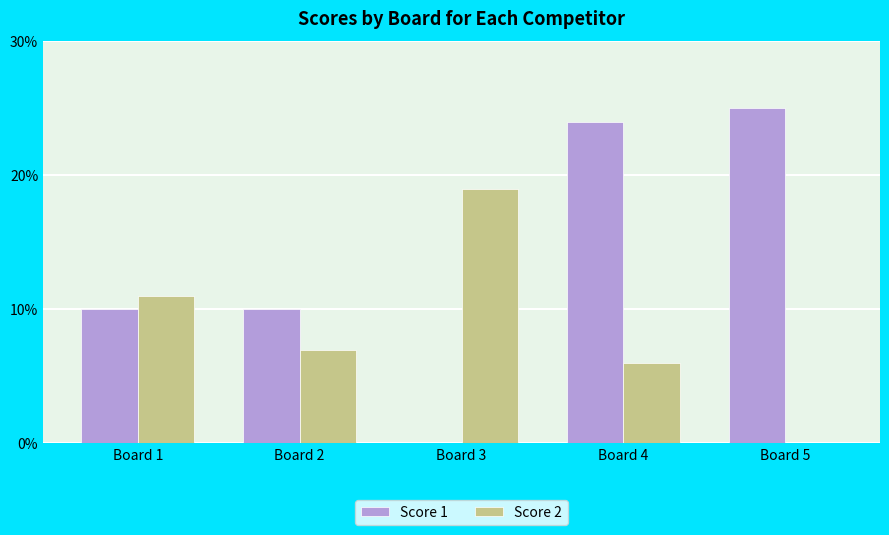

What is the sum of all Score 1 values?

69